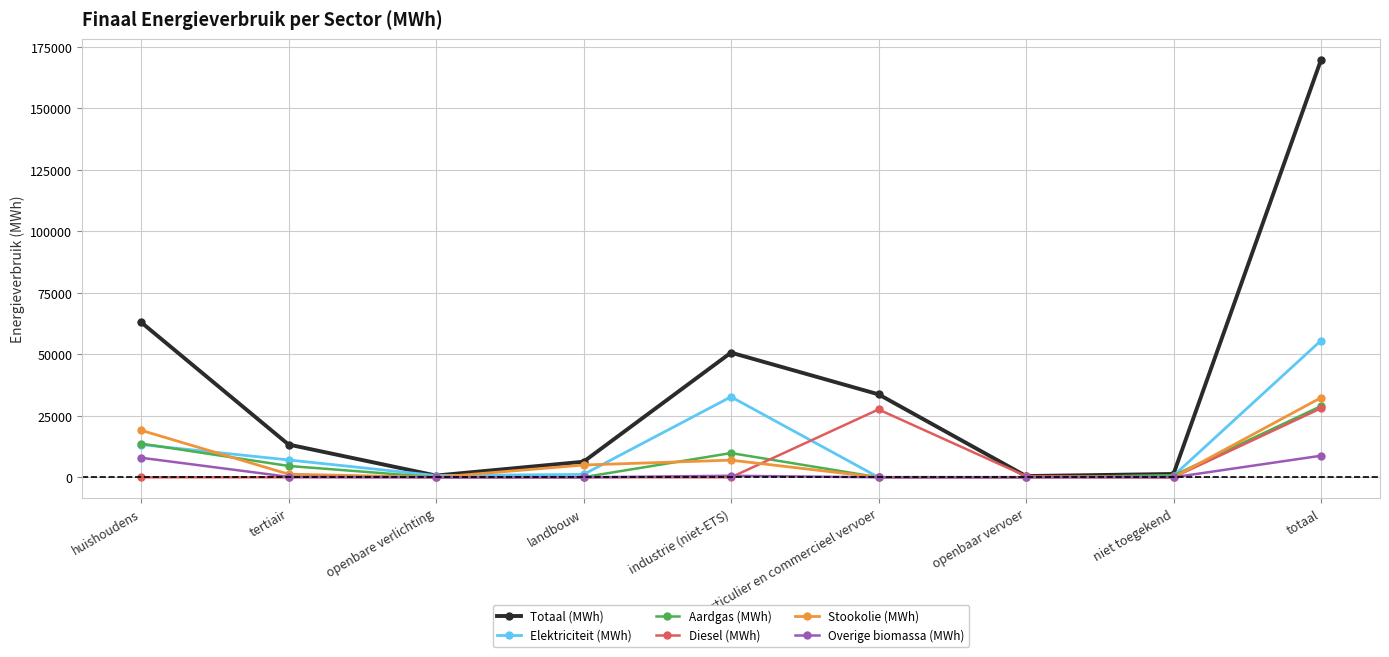

At which label does Aardgas (MWh) first exceed 720?

huishoudens